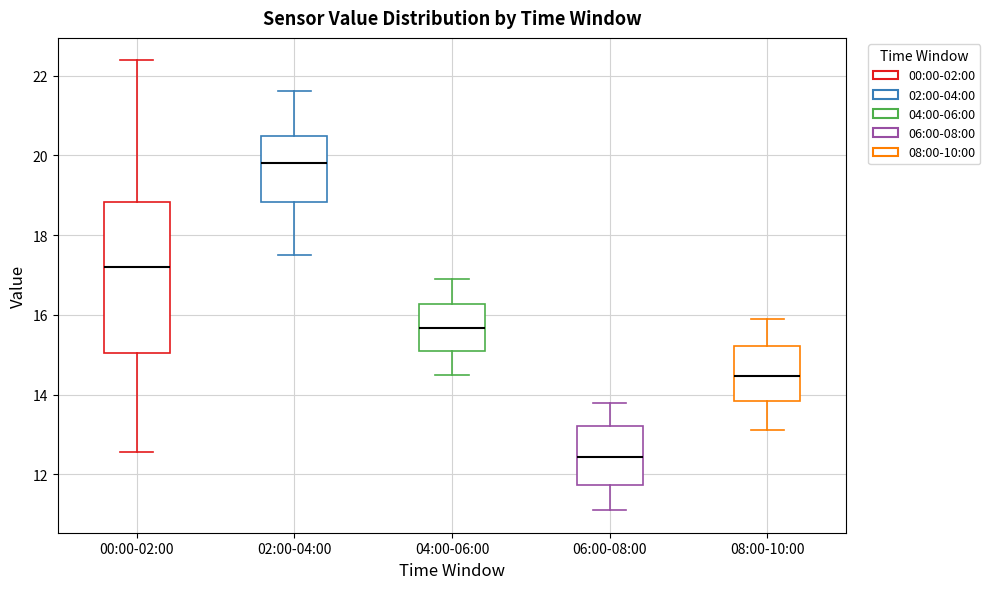

Where does the lower whisker of the box for 00:00-02:00 end on the y-axis? The values are not printed on the chart, so give them approximately, as read against the axis.

12.6